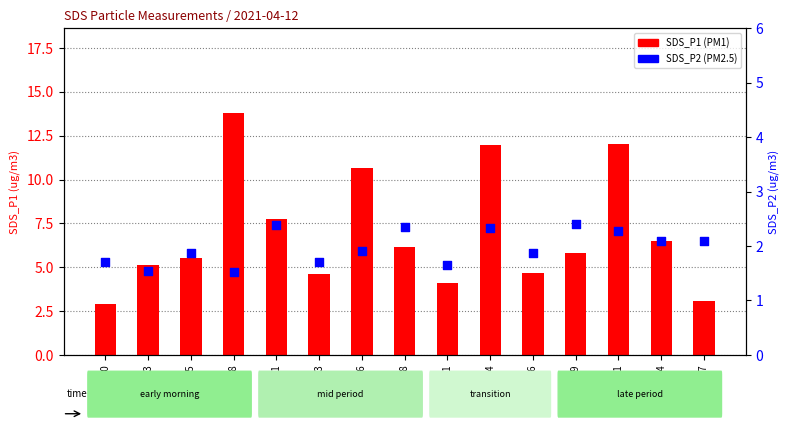

What is the total value across all series at 00:24?

14.3